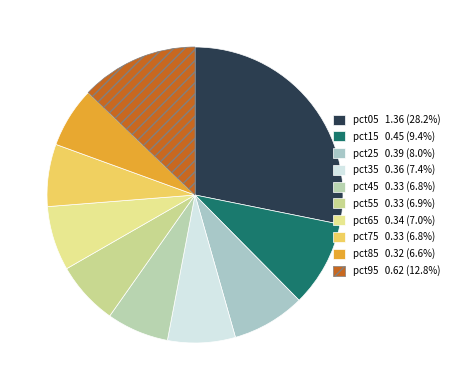

Is it true that pct25 is 8% of the pie?

True